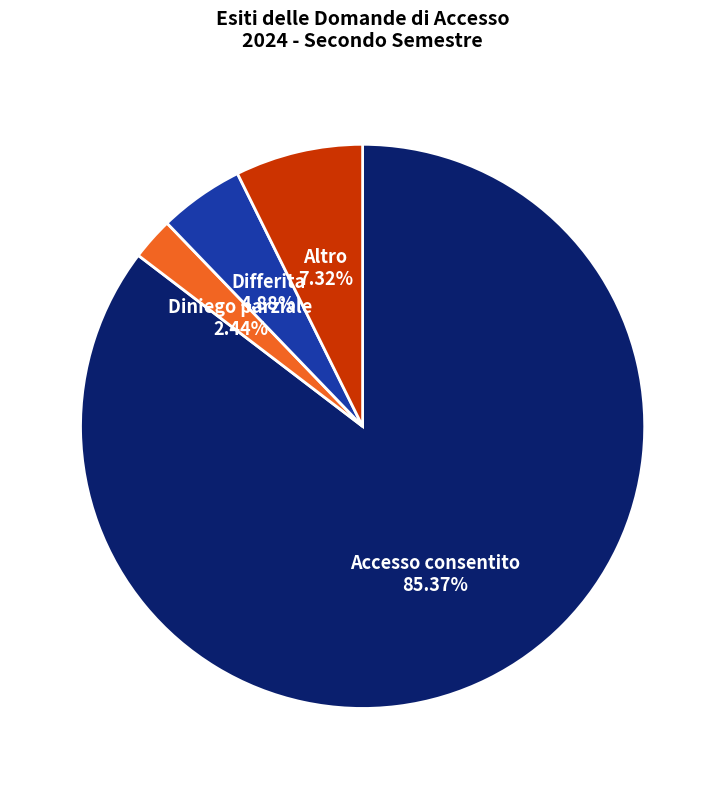

Combined, do Diniego parziale and Differita account for over 50%?

No